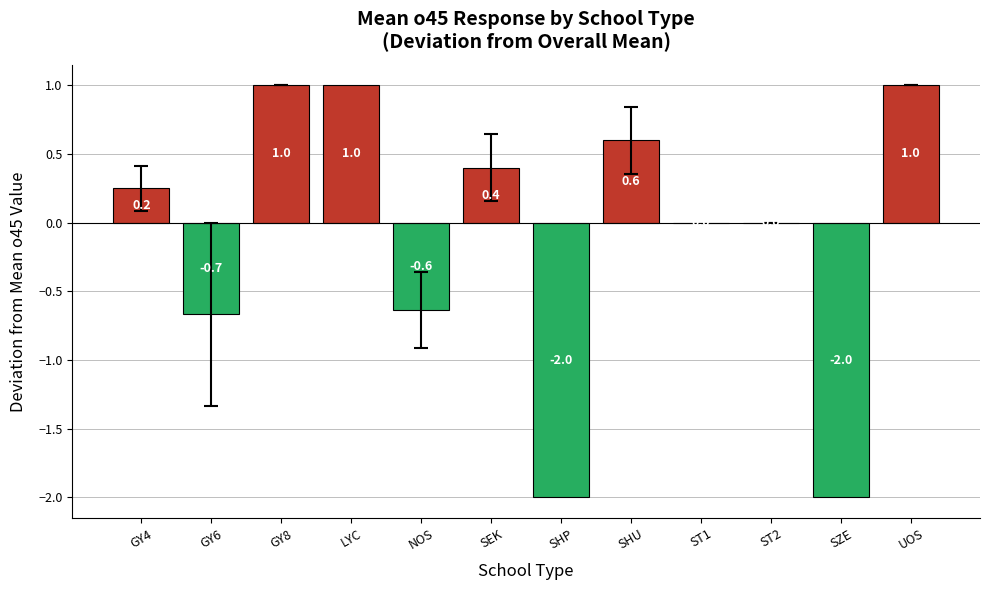

The chart shows a value of -0.7 at GY6. True or false?

True